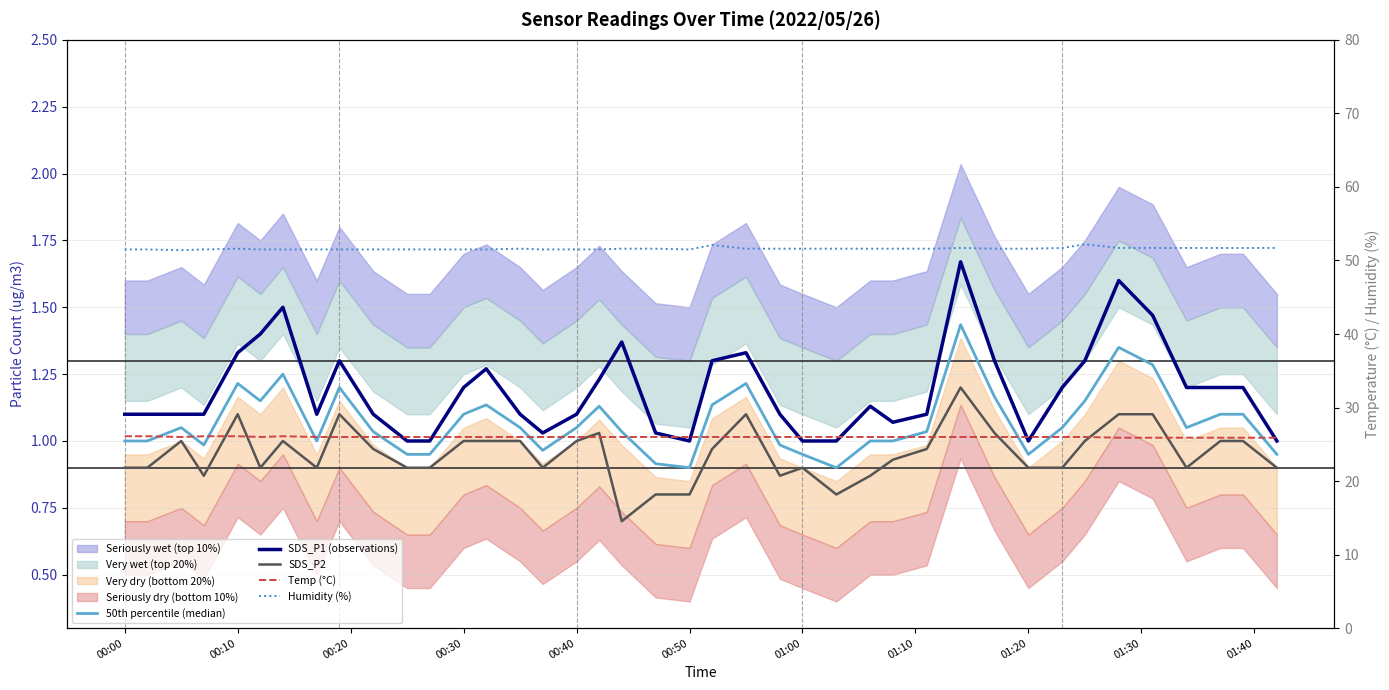

Reading right to left, list all the values displayed in this chart.

50th percentile (median): 0.9	1.1	1.1	1.1	1.3	1.4	1.1	1.1	0.9	1.2	1.4	1.0	1.0	1.0	0.9	0.9	1.0	1.2	1.1	0.9	0.9	1.0	1.1	1.1	1.0	1.1	1.1	1.1	0.9	0.9	1.0	1.2	1.0	1.2	1.1	1.2	1.0	1.1	1.0	1.0
SDS_P1 (observations): 1.0	1.2	1.2	1.2	1.5	1.6	1.3	1.2	1.0	1.3	1.7	1.1	1.1	1.1	1.0	1.0	1.1	1.3	1.3	1.0	1.0	1.4	1.2	1.1	1.0	1.1	1.3	1.2	1.0	1.0	1.1	1.3	1.1	1.5	1.4	1.3	1.1	1.1	1.1	1.1
SDS_P2: 0.9	1.0	1.0	0.9	1.1	1.1	1.0	0.9	0.9	1.0	1.2	1.0	0.9	0.9	0.8	0.9	0.9	1.1	1.0	0.8	0.8	0.7	1.0	1.0	0.9	1.0	1.0	1.0	0.9	0.9	1.0	1.1	0.9	1.0	0.9	1.1	0.9	1.0	0.9	0.9
Temp (°C): 25.9	25.9	25.9	25.9	25.9	25.9	26.0	26.0	26.0	26.0	26.0	26.0	26.0	26.0	26.0	26.0	26.0	26.0	26.0	26.0	26.0	26.0	26.0	26.0	26.0	26.0	26.0	26.0	26.0	26.0	26.0	26.0	26.0	26.1	26.0	26.1	26.1	26.0	26.1	26.1
Humidity (%): 51.7	51.7	51.7	51.7	51.7	51.7	52.2	51.7	51.6	51.6	51.7	51.6	51.6	51.6	51.6	51.6	51.6	51.6	52.1	51.5	51.6	51.6	51.5	51.5	51.5	51.6	51.5	51.5	51.5	51.5	51.5	51.5	51.5	51.5	51.5	51.6	51.5	51.4	51.5	51.5